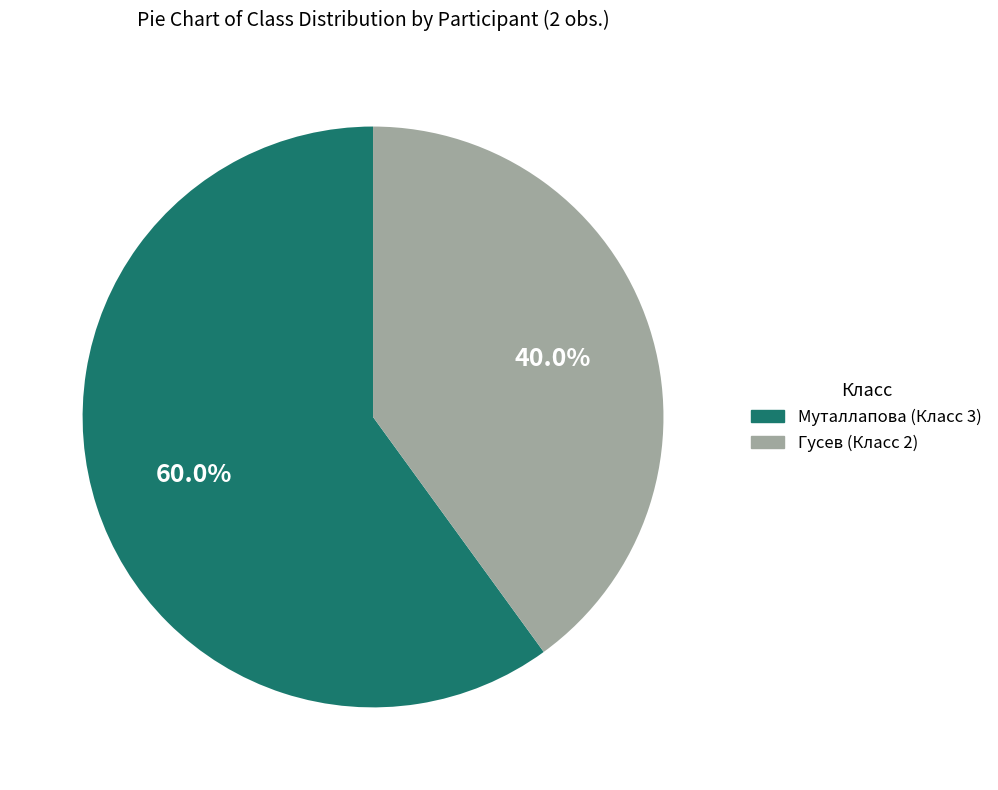

Is it true that Муталлапова is 60% of the pie?

True